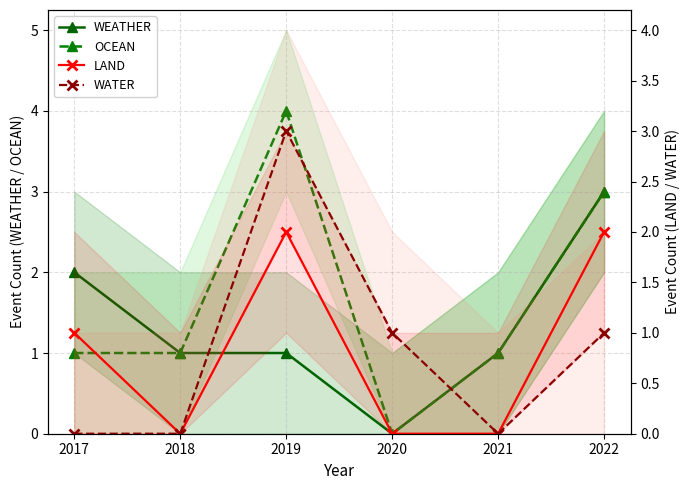

What is the value of the WEATHER point at the 6th from the left?

3